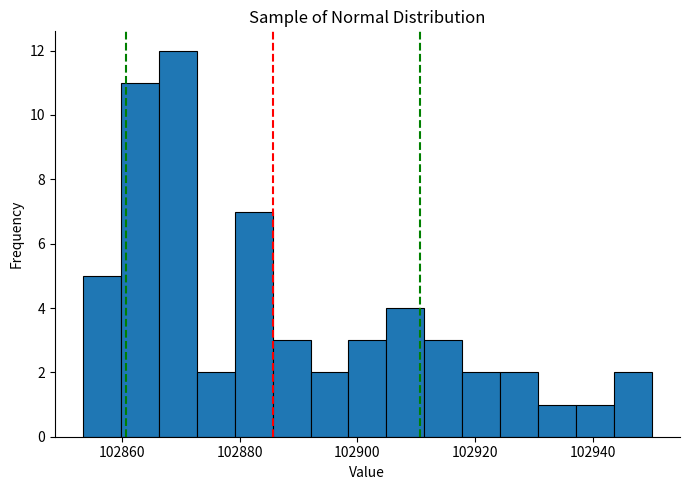

Around what value on the x-axis is the tallest bar? Give the approximate position of its centre, as read against the axis.

102870